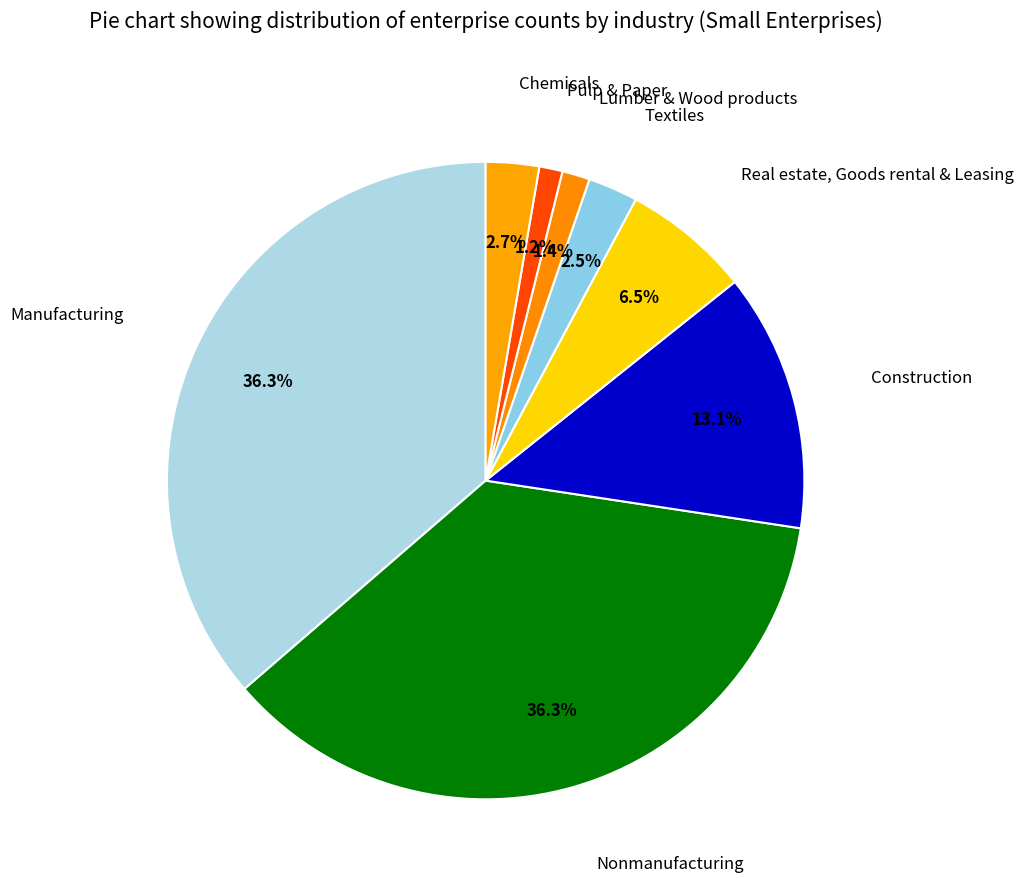

Does any single category account for the majority?

No